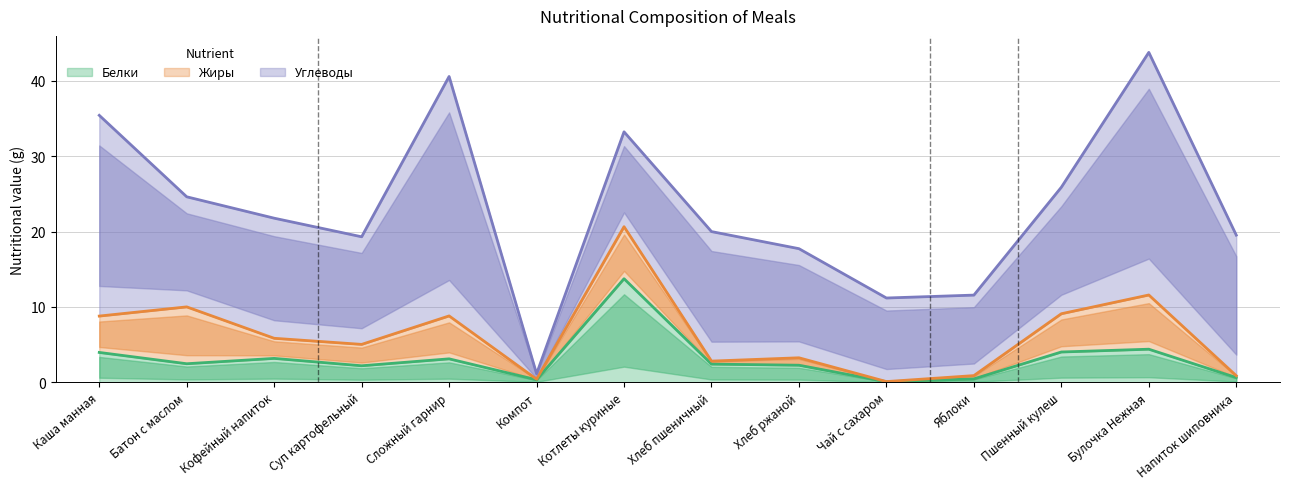

What is the label of the 6th point from the left?

Компот